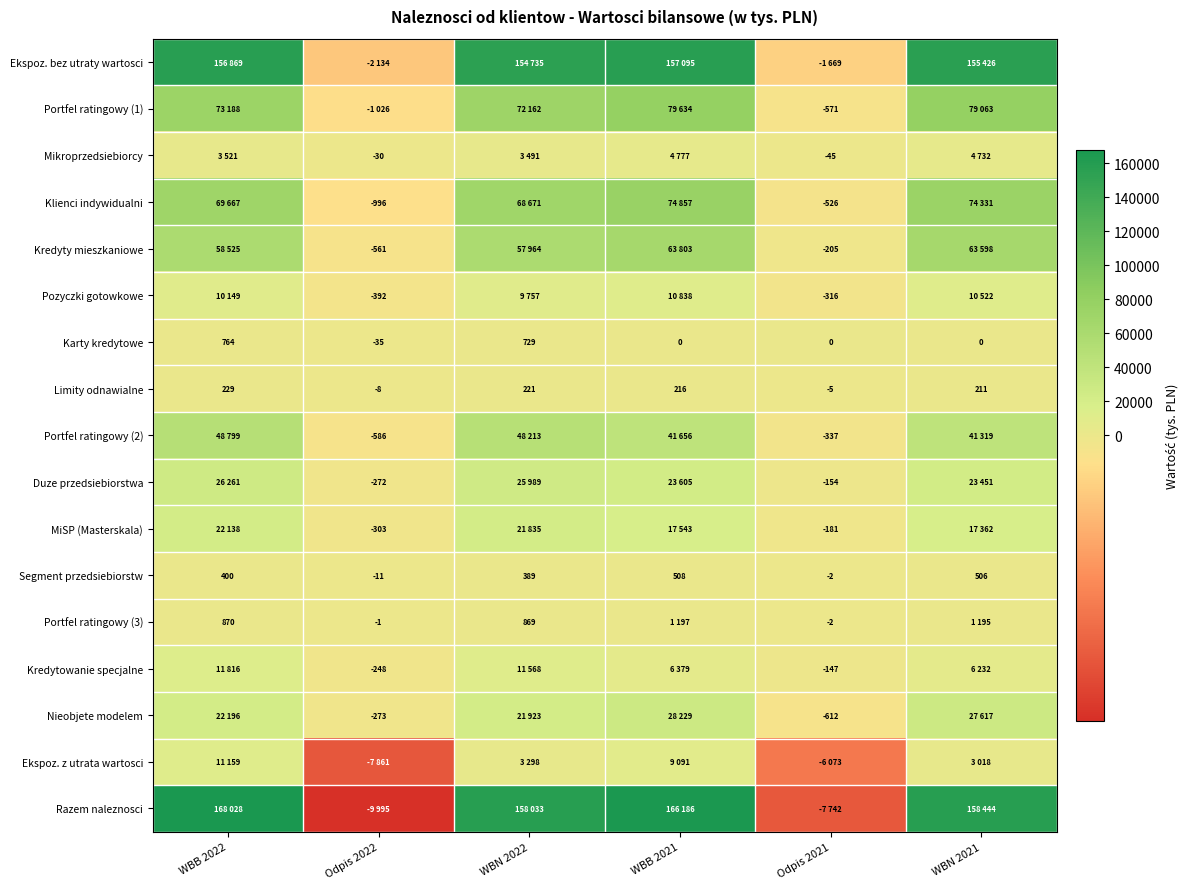

What is the average value of the Segment przedsiebiorstw series?

298